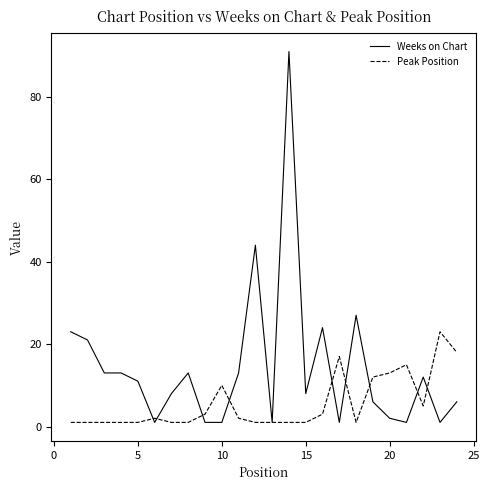

Rank the series by their average value, from lowest to highest.

Peak Position, Weeks on Chart